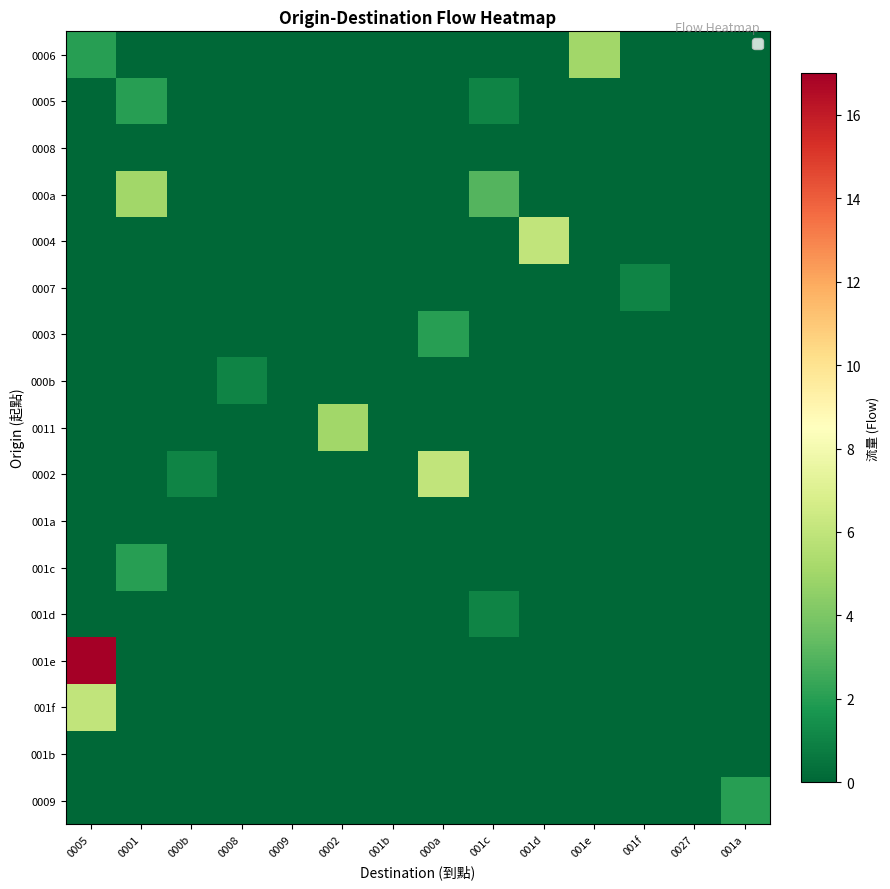

What is the spread (max minus min) of values at 001e?

5